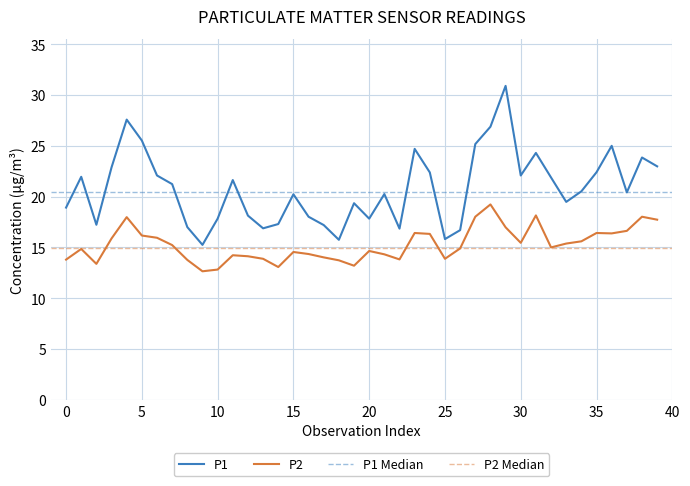

What is the difference between the second highest and minimum values in the P1 series?

12.3